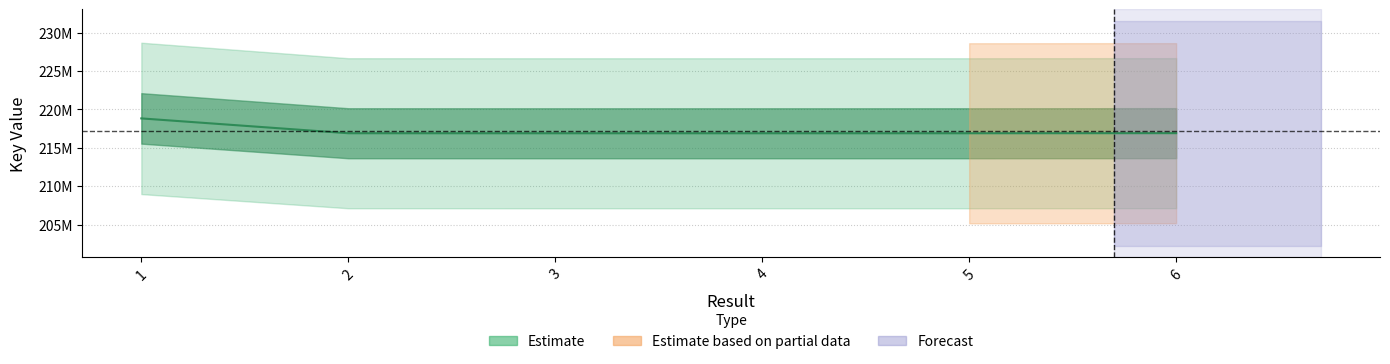

The chart shows a value of 283555792 at 3. True or false?

False